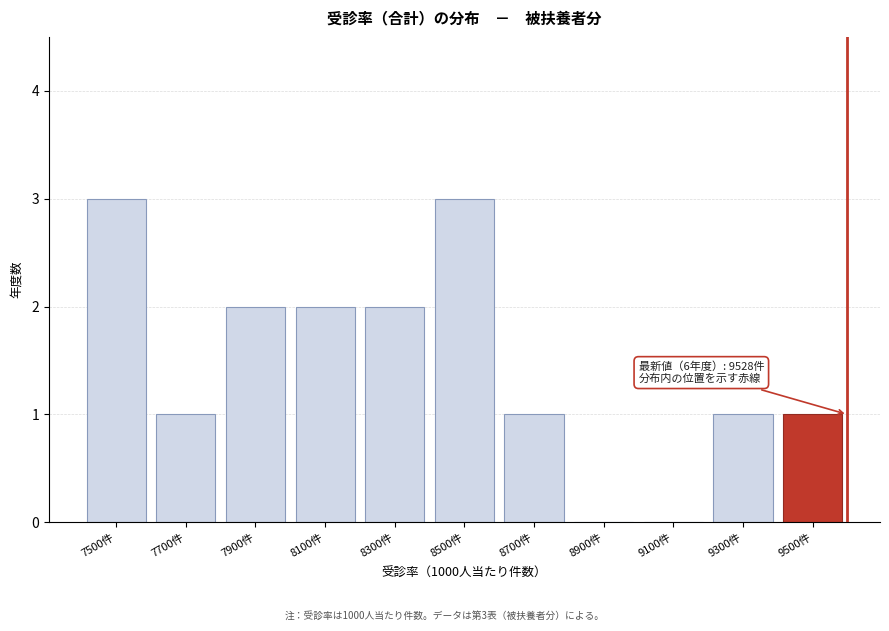

Reading left to right, transcribe all the data shown in this chart.

7500件=3	7700件=1	7900件=2	8100件=2	8300件=2	8500件=3	8700件=1	8900件=0	9100件=0	9300件=1	9500件=1